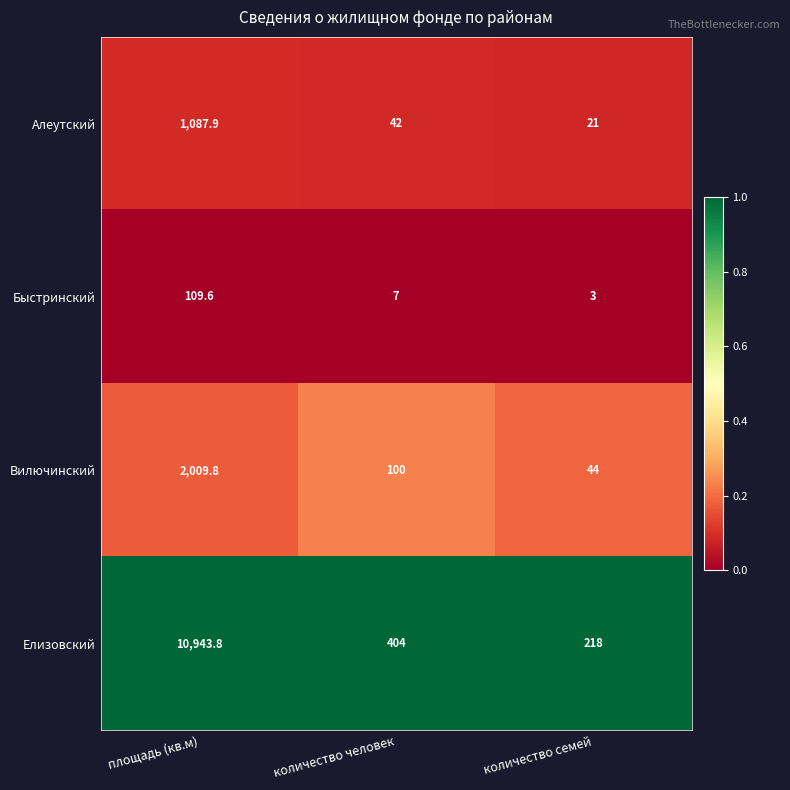

Which series has the largest total across all categories?

Елизовский